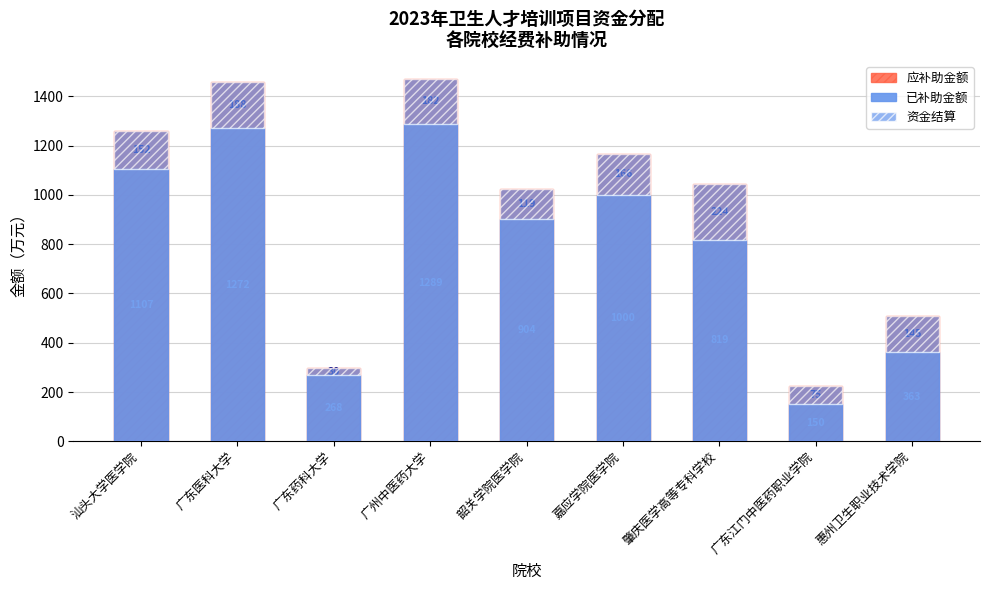

How many bars are there in total?

27